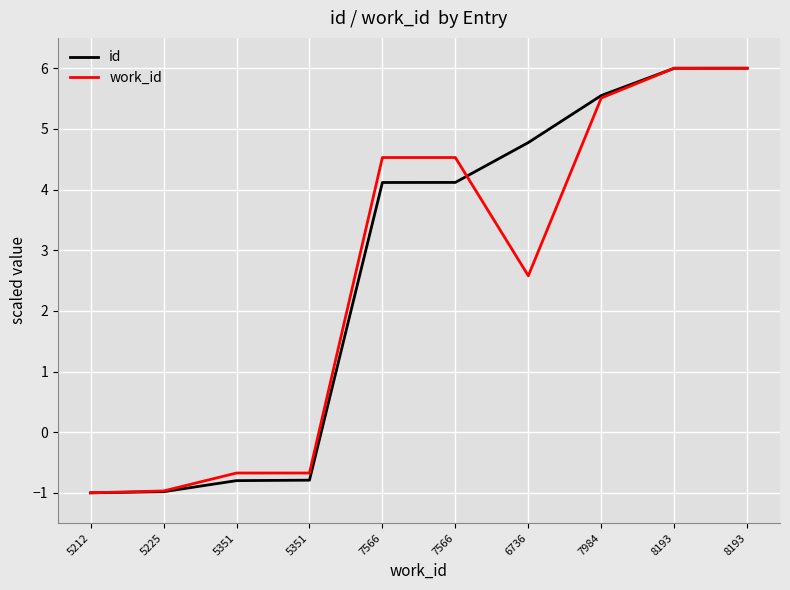

What is the value of the work_id point at the 5th from the left?

4.5